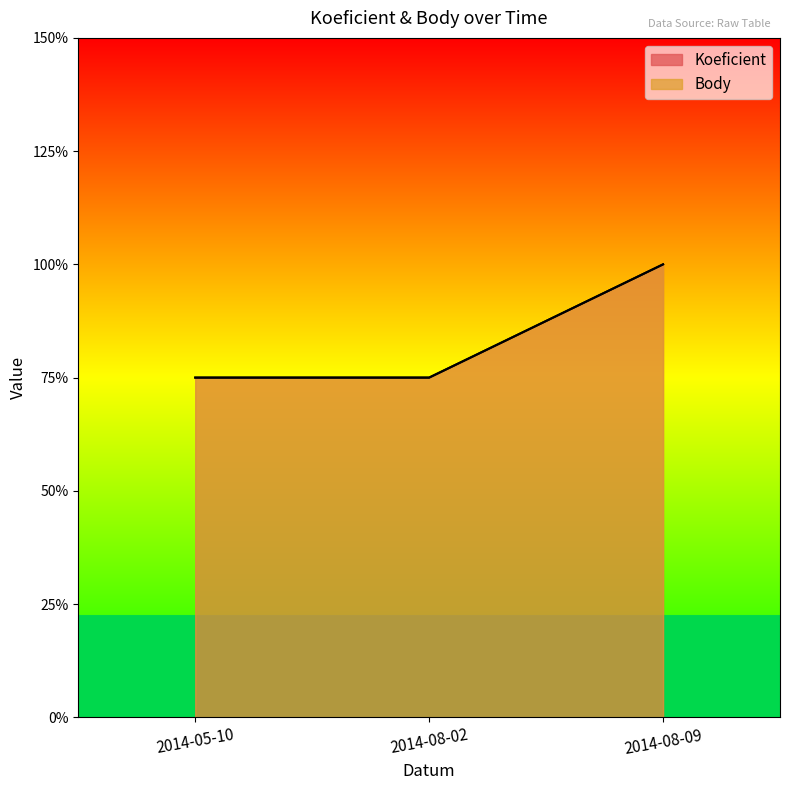

What is the label of the 3rd point from the left?

2014-08-09